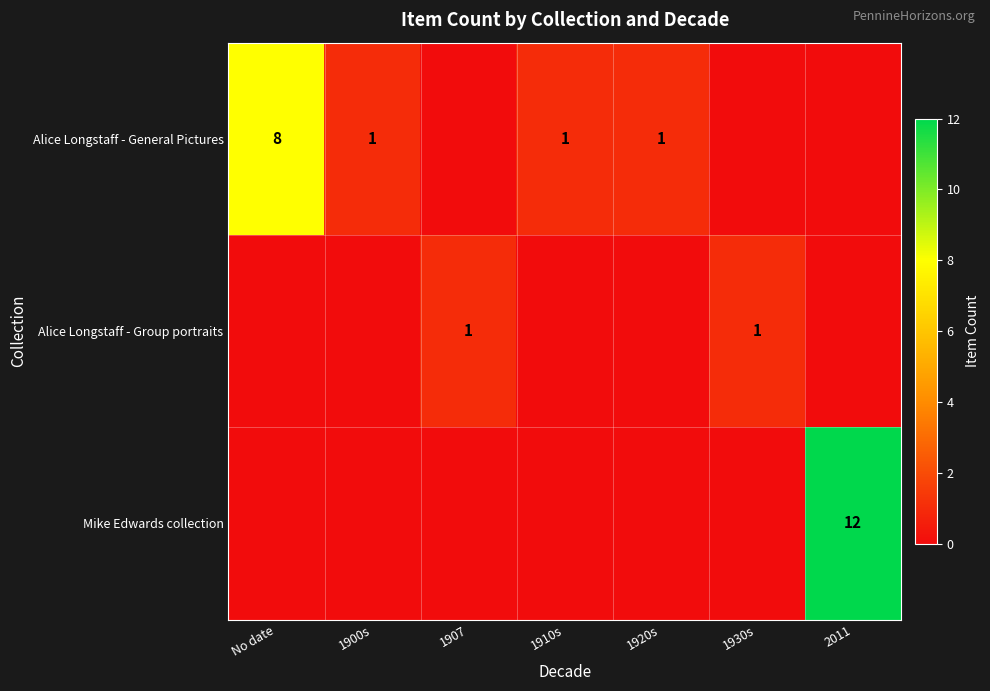

The Alice Longstaff - General Pictures series shows 2 at 1920s. True or false?

False